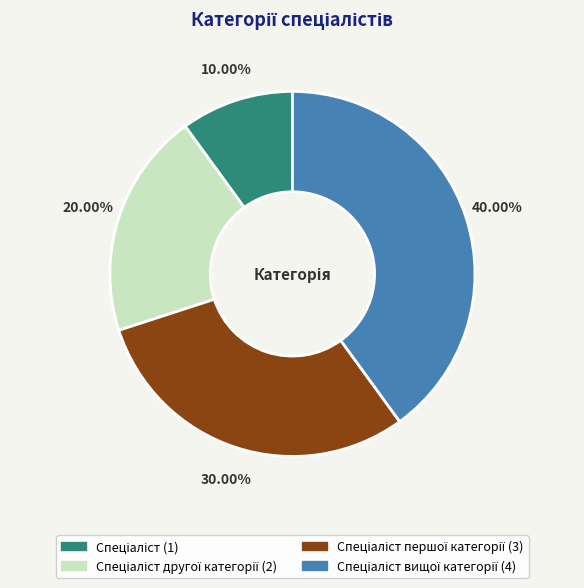

Is there a majority slice in this chart?

No